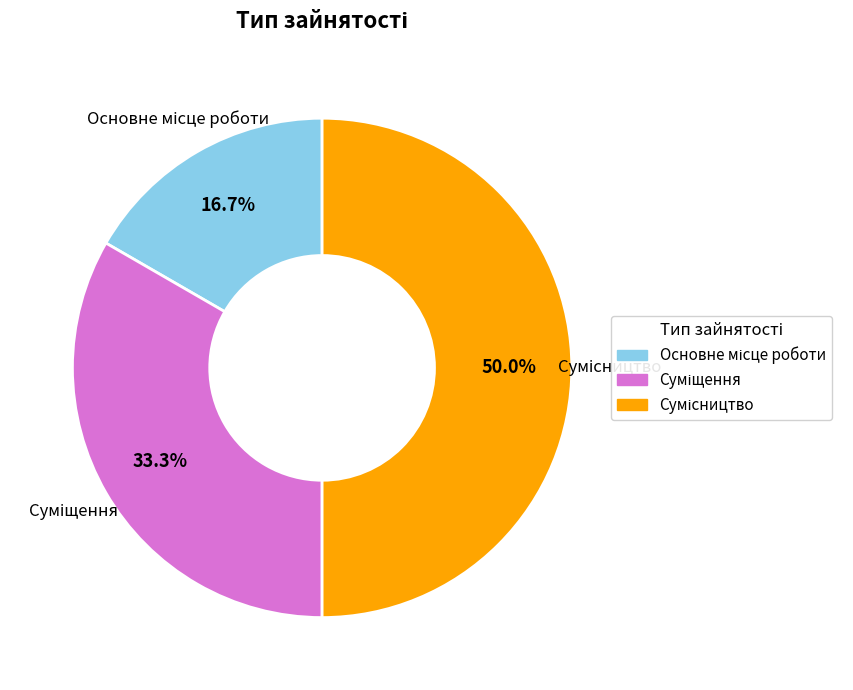

To the nearest percent, what percentage of the pie is Суміщення?

33%